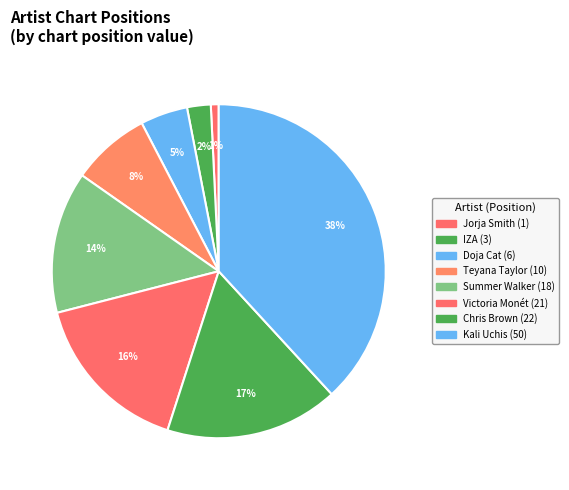

Do Teyana Taylor and Chris Brown together represent more than half of the pie?

No